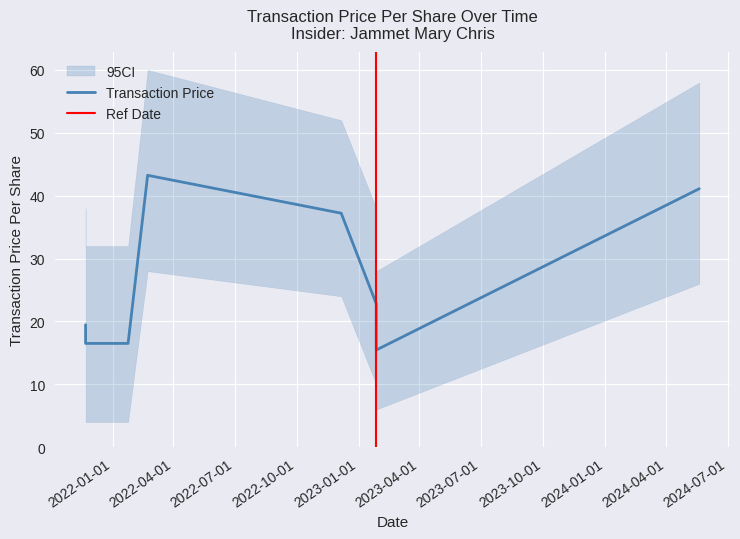

What is the average value?

25.4